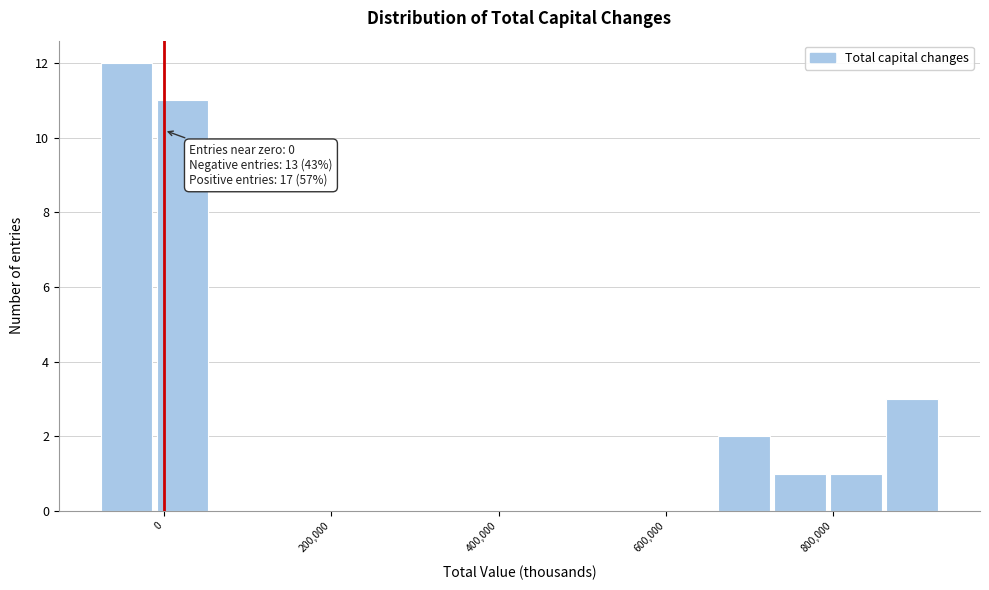

Read against the x-axis, roughly where is the centre of the tallest bar?

-40000